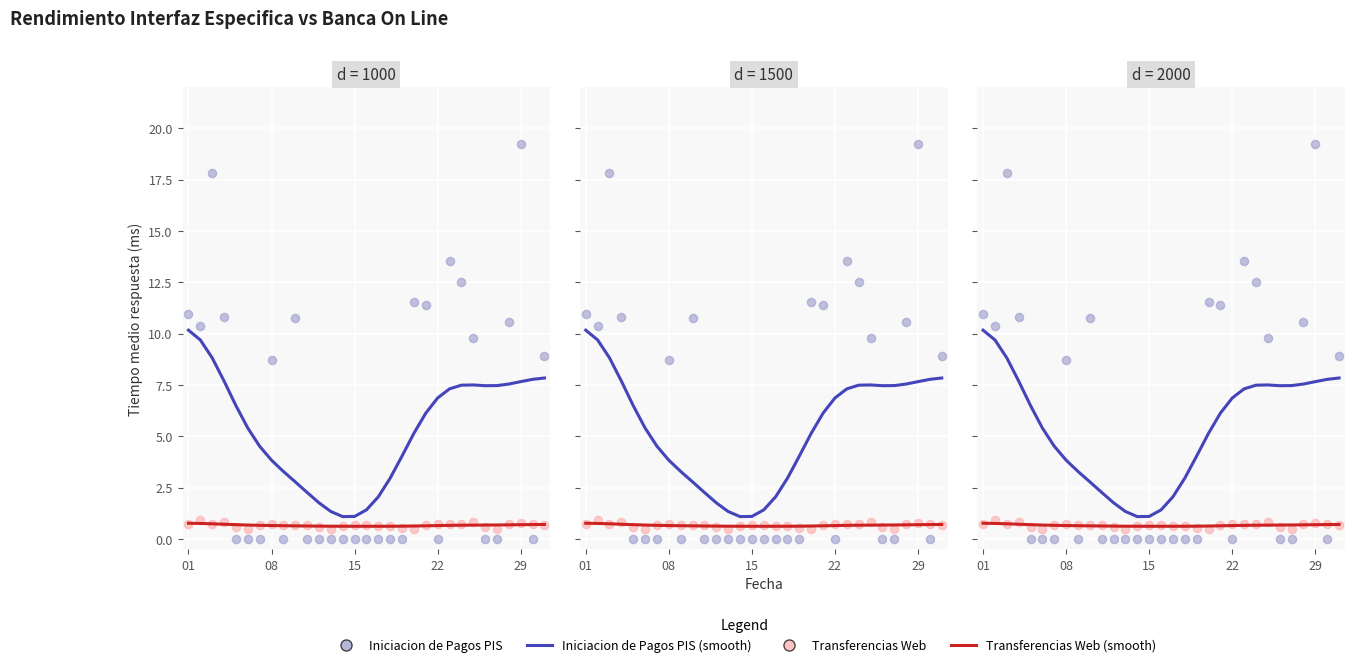

Which series has the largest total across all categories?

Iniciacion de Pagos PIS (smooth)